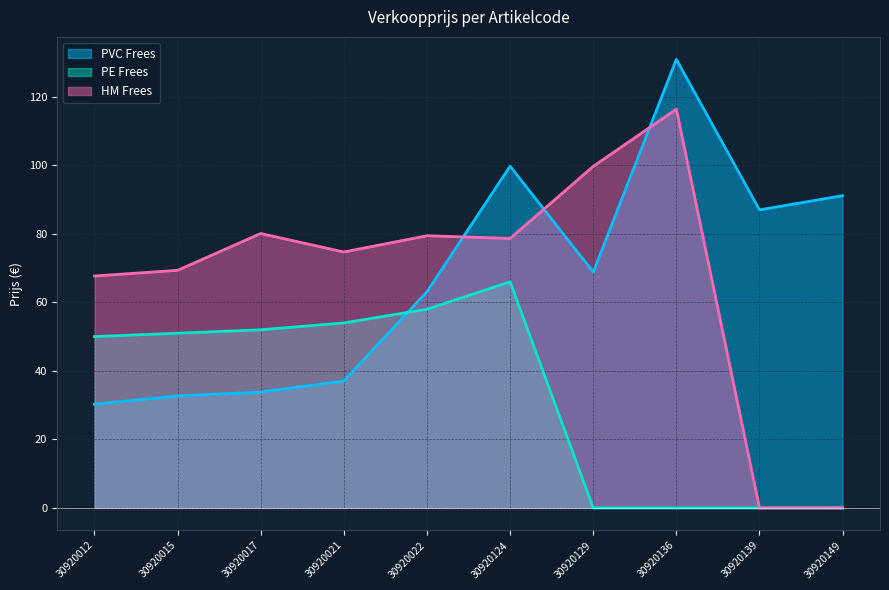

Reading left to right, what are all the values shown in this chart?

PVC Frees: 30920012=30.2	30920015=32.7	30920017=33.8	30920021=37.0	30920022=63.1	30920124=99.8	30920129=68.8	30920136=130.9	30920139=87.0	30920149=91.2
PE Frees: 30920012=50.0	30920015=51.0	30920017=52.0	30920021=54.0	30920022=58.0	30920124=66.0	30920129=0.0	30920136=0.0	30920139=0.0	30920149=0.0
HM Frees: 30920012=67.7	30920015=69.3	30920017=80.1	30920021=74.7	30920022=79.5	30920124=78.7	30920129=99.7	30920136=116.4	30920139=0.0	30920149=0.0